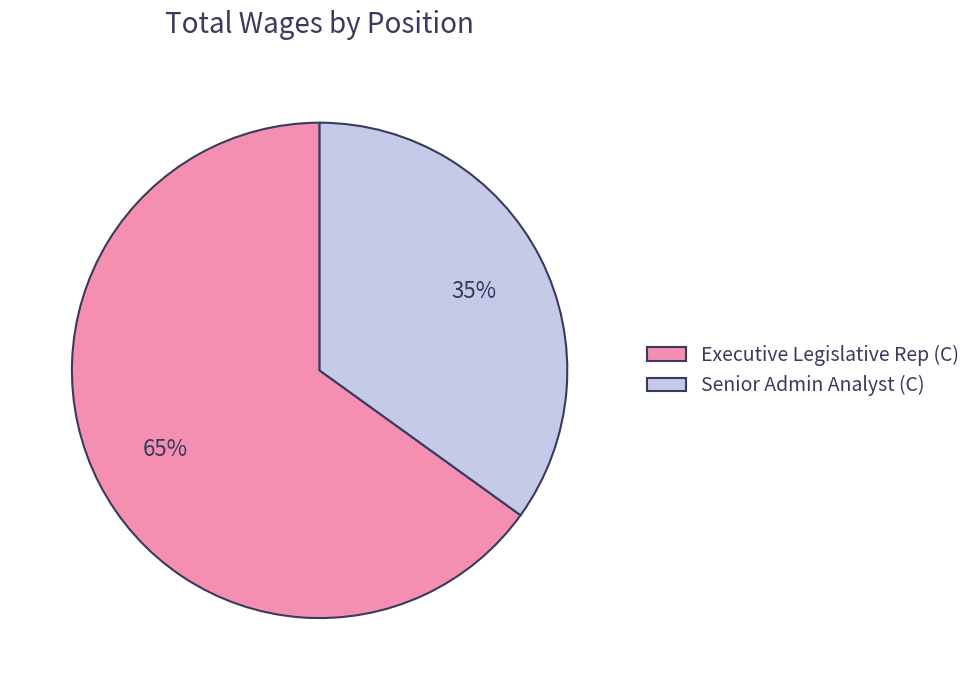

Approximately how many times larger is the value at Senior Admin Analyst (C) compared to Executive Legislative Rep (C)?

0.5